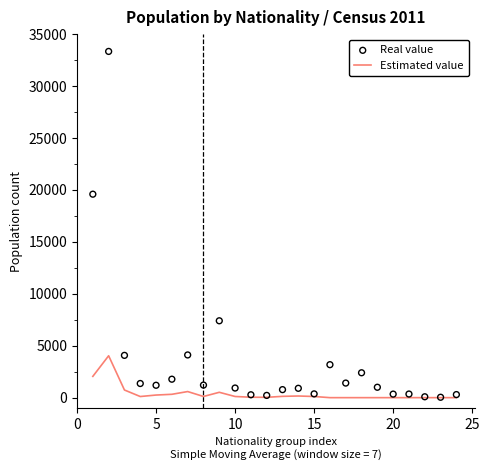

Which series has the largest total across all categories?

Real value